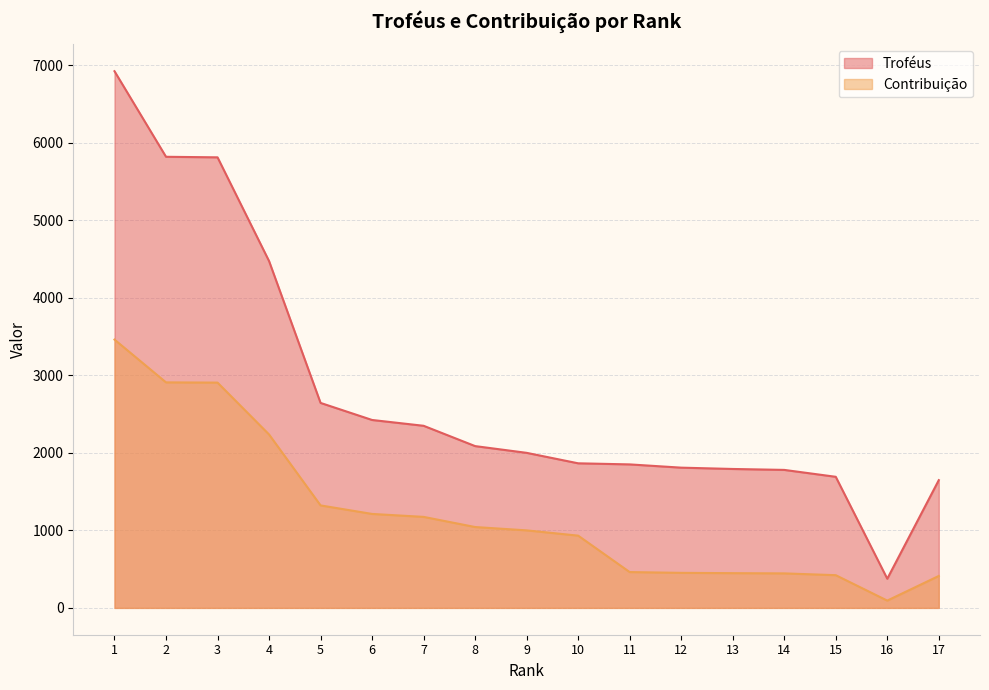

What is the minimum value shown in the chart?

94